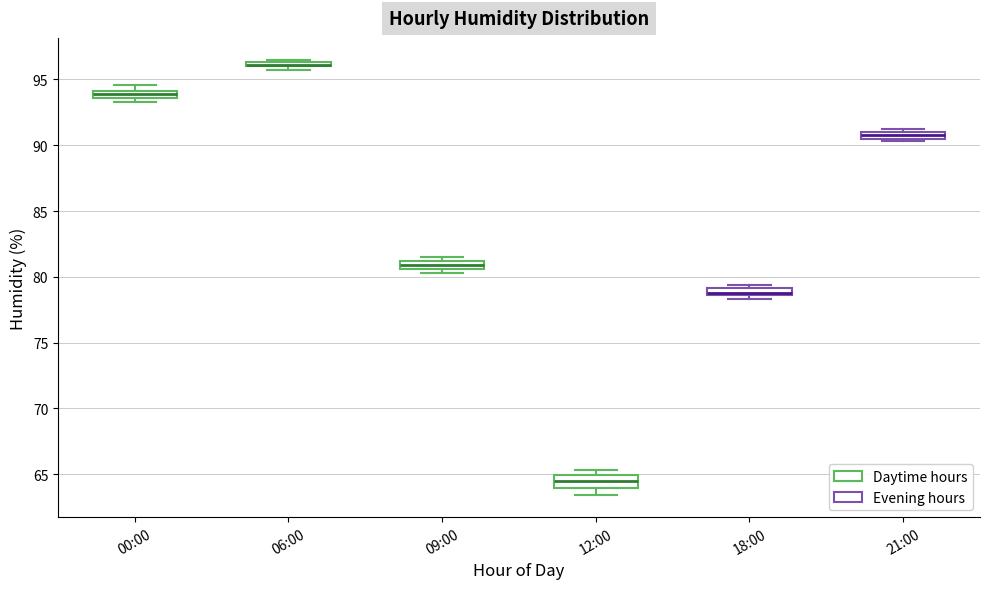

Where is the lower edge of the box for 21:00 on the y-axis? The values are not printed on the chart, so give them approximately, as read against the axis.

90.5